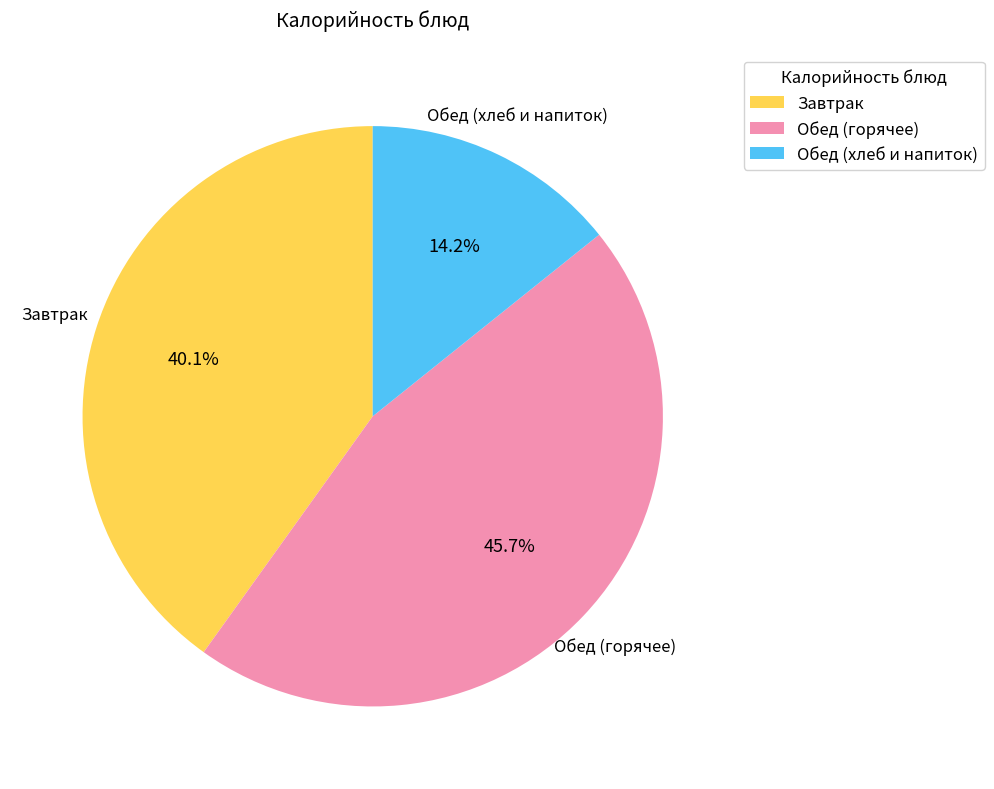

What is the ratio of the value at Завтрак to the value at Обед (хлеб и напиток)?

2.8